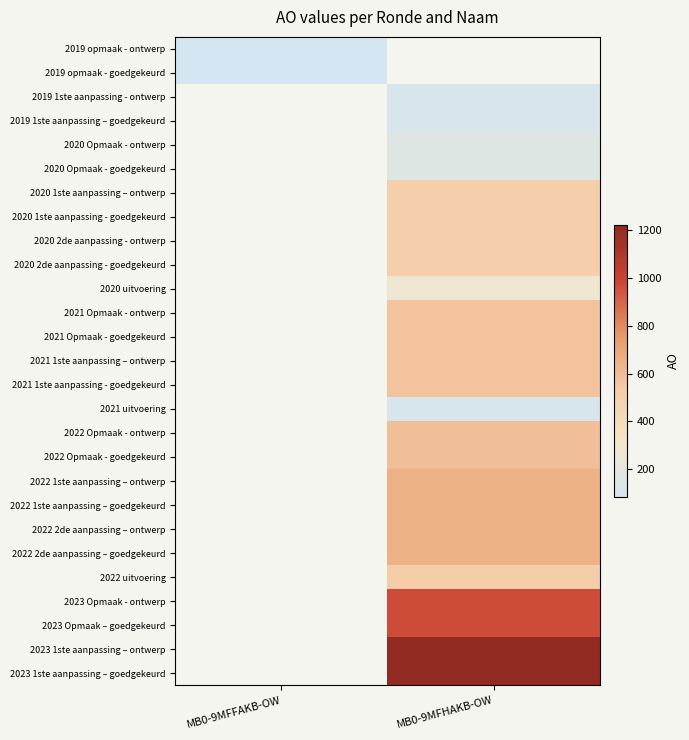

Which category has the lowest value across all series?

MB0-9MFFAKB-OW